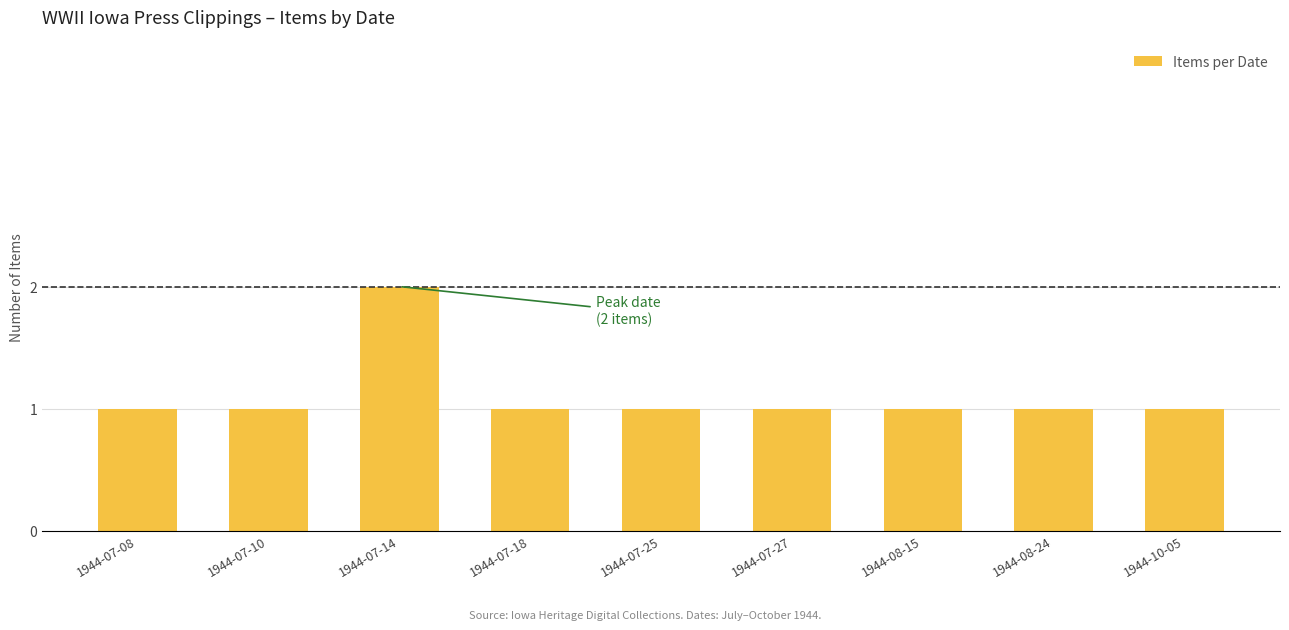

Approximately how many times larger is the value at 1944-07-14 compared to 1944-08-15?

2.0